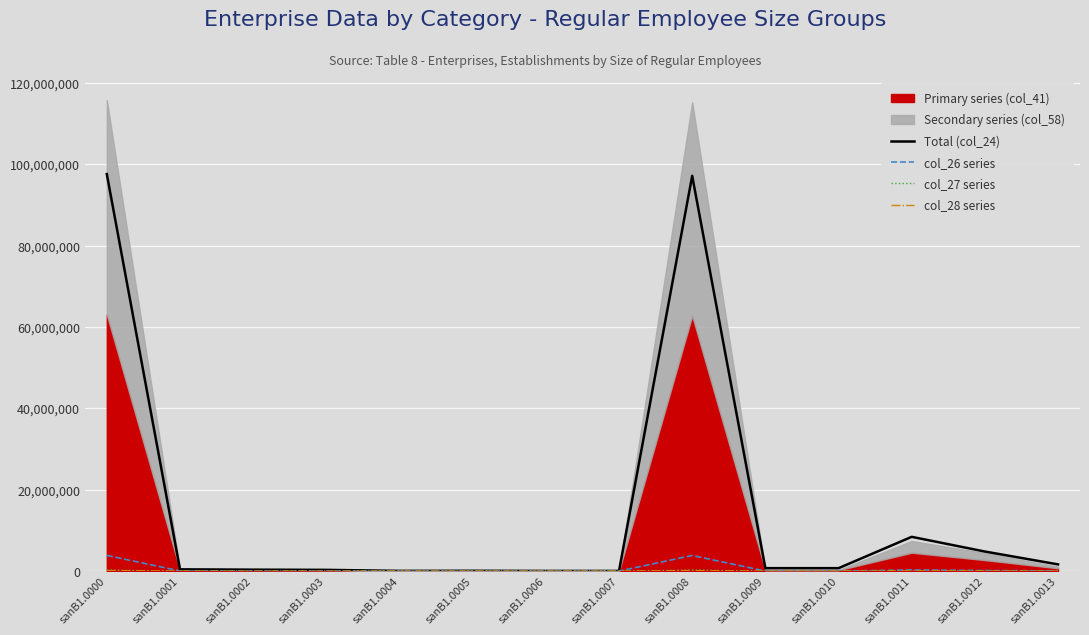

Reading left to right, what are all the values shown in this chart?

Total (col_24): sanB1.0000=97618498	sanB1.0001=424469	sanB1.0002=348162	sanB1.0003=296750	sanB1.0004=51411	sanB1.0005=75355	sanB1.0006=39005	sanB1.0007=36350	sanB1.0008=97194029	sanB1.0009=715992	sanB1.0010=715992	sanB1.0011=8422151	sanB1.0012=4805583	sanB1.0013=1644915
col_26 series: sanB1.0000=3862219	sanB1.0001=22492	sanB1.0002=19484	sanB1.0003=14900	sanB1.0004=4584	sanB1.0005=2953	sanB1.0006=1616	sanB1.0007=1337	sanB1.0008=3839727	sanB1.0009=3299	sanB1.0010=3299	sanB1.0011=274658	sanB1.0012=133765	sanB1.0013=59193
col_27 series: sanB1.0000=262186	sanB1.0001=892	sanB1.0002=787	sanB1.0003=649	sanB1.0004=138	sanB1.0005=104	sanB1.0006=34	sanB1.0007=70	sanB1.0008=260402	sanB1.0009=195	sanB1.0010=195	sanB1.0011=12864	sanB1.0012=5860	sanB1.0013=3168
col_28 series: sanB1.0000=131431	sanB1.0001=877	sanB1.0002=843	sanB1.0003=705	sanB1.0004=138	sanB1.0005=35	sanB1.0006=18	sanB1.0007=17	sanB1.0008=130539	sanB1.0009=2215	sanB1.0010=2215	sanB1.0011=63639	sanB1.0012=37424	sanB1.0013=3036